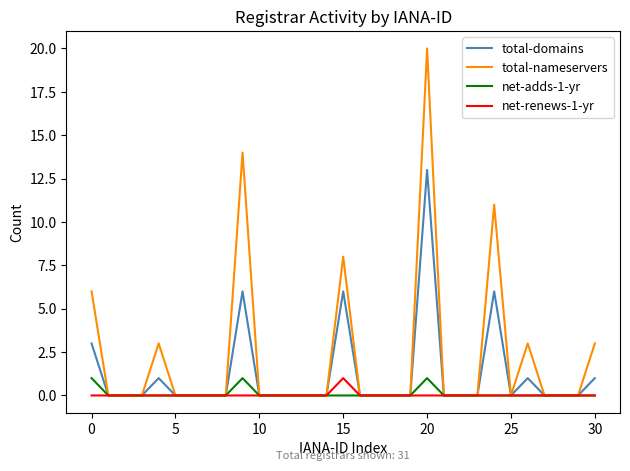

Which series has the widest spread of values?

total-nameservers